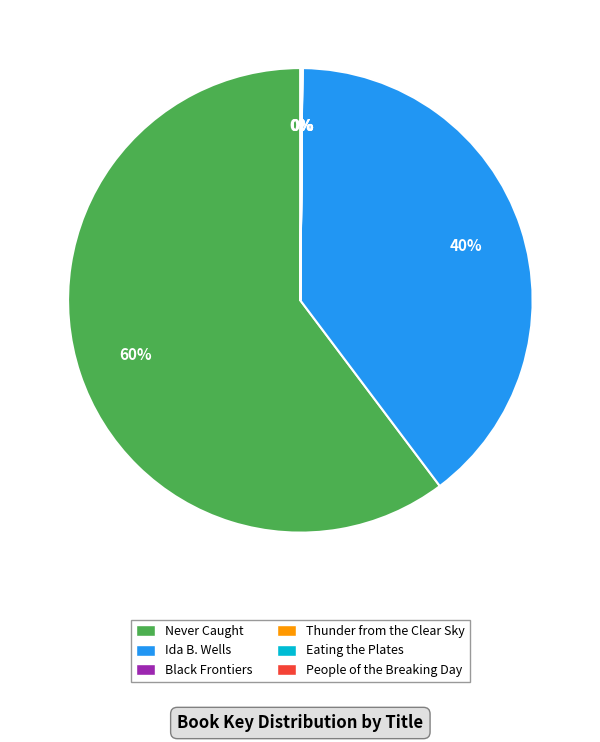

To the nearest percent, what is the difference between the largest and smallest slice percentages?

60%